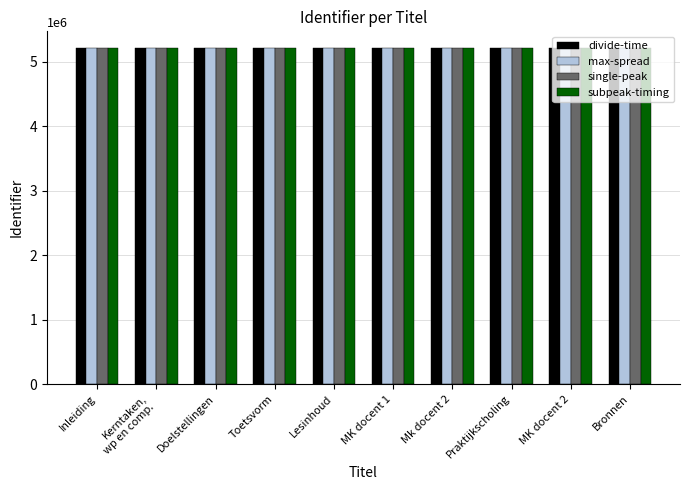

Does the chart contain stacked bars?

No